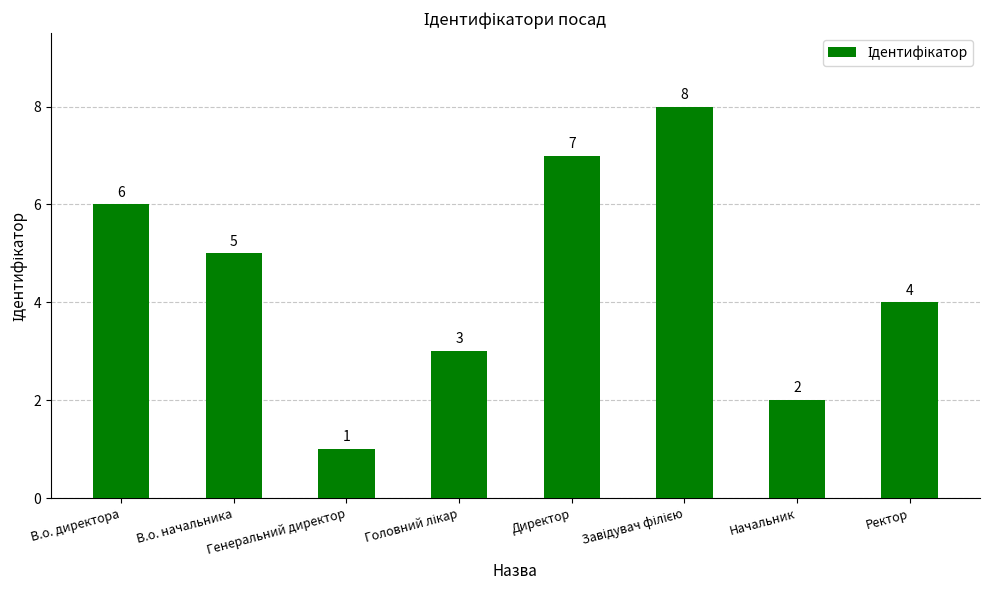

What is the value of the 3rd bar from the left?

1